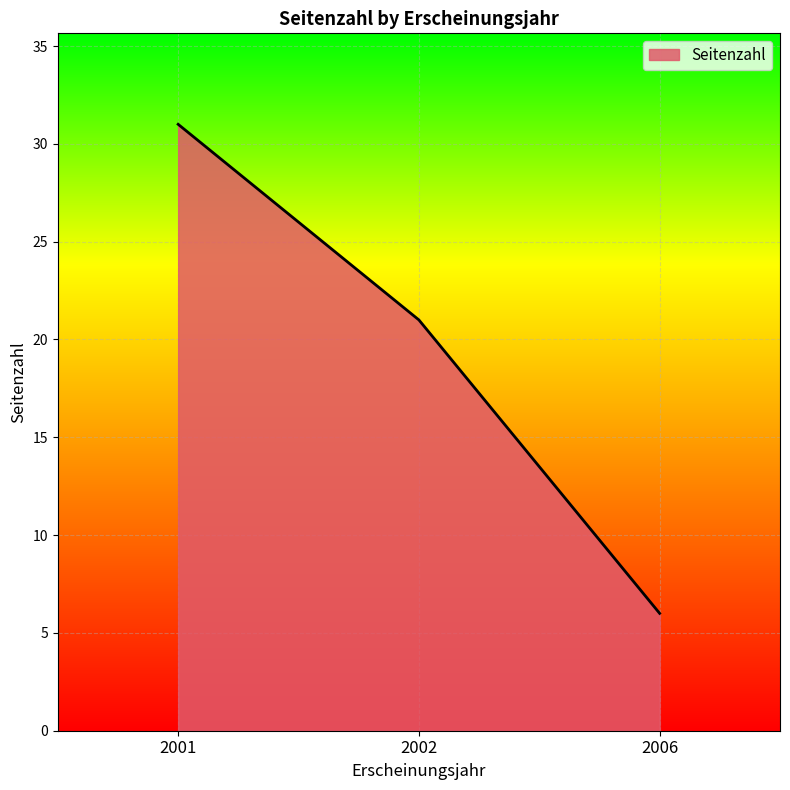

Reading left to right, list all the values displayed in this chart.

31	21	6